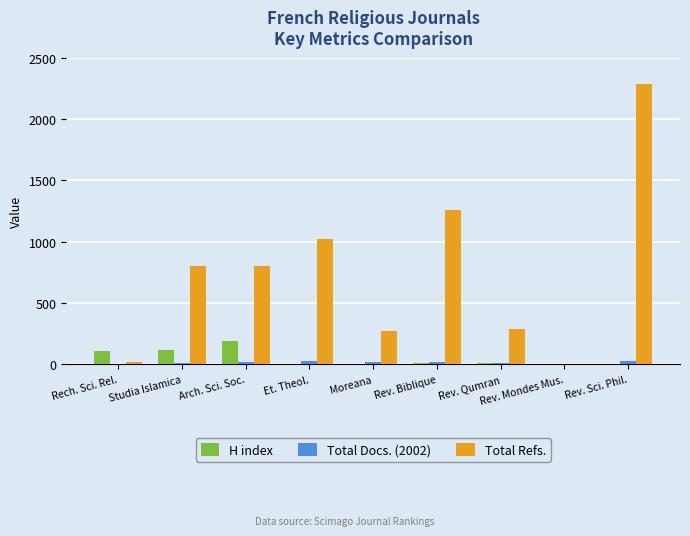

What is the spread (max minus min) of values at Arch. Sci. Soc.?

781